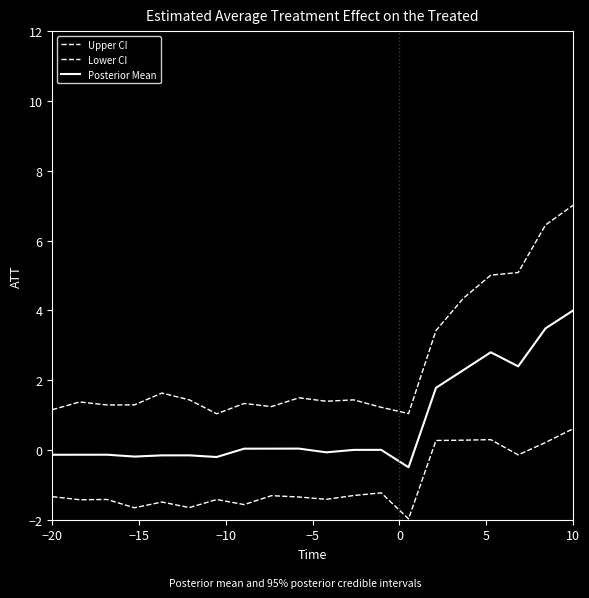

How many lines are shown in the chart?

3